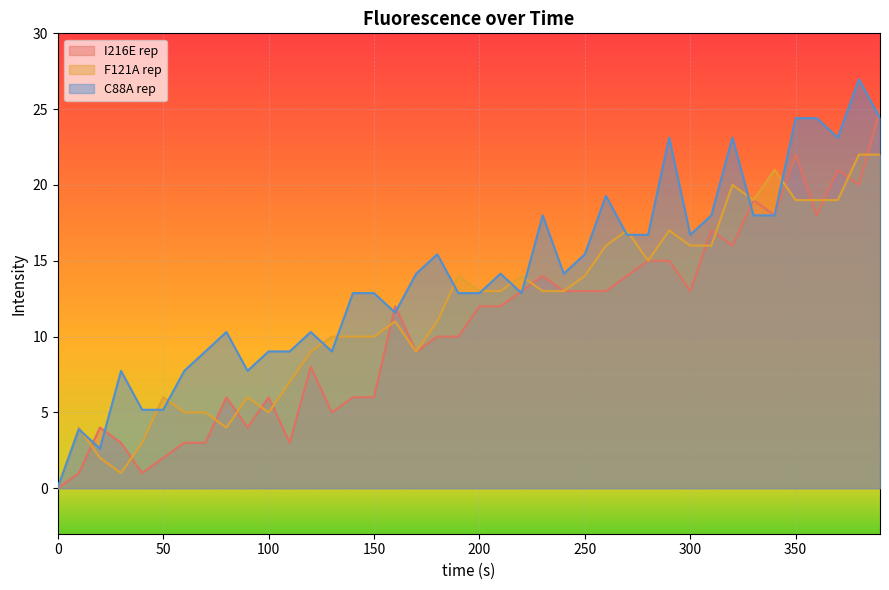

What is the average value of the I216E rep series?

10.6